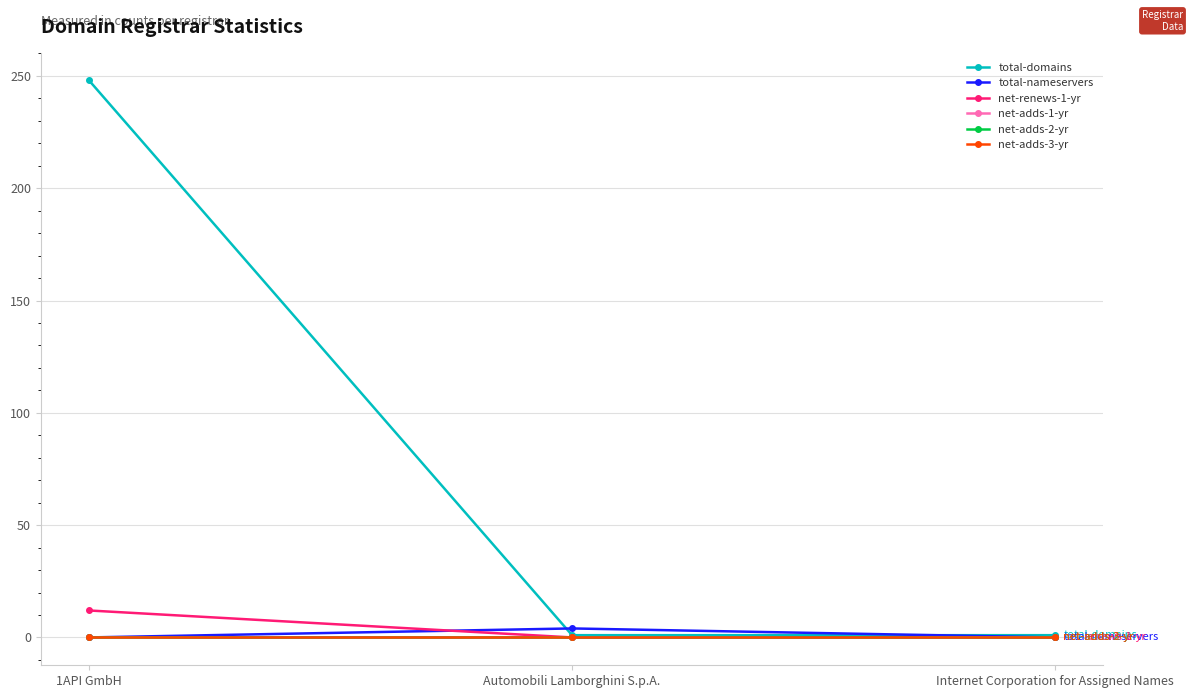

Which series has the largest total across all categories?

total-domains